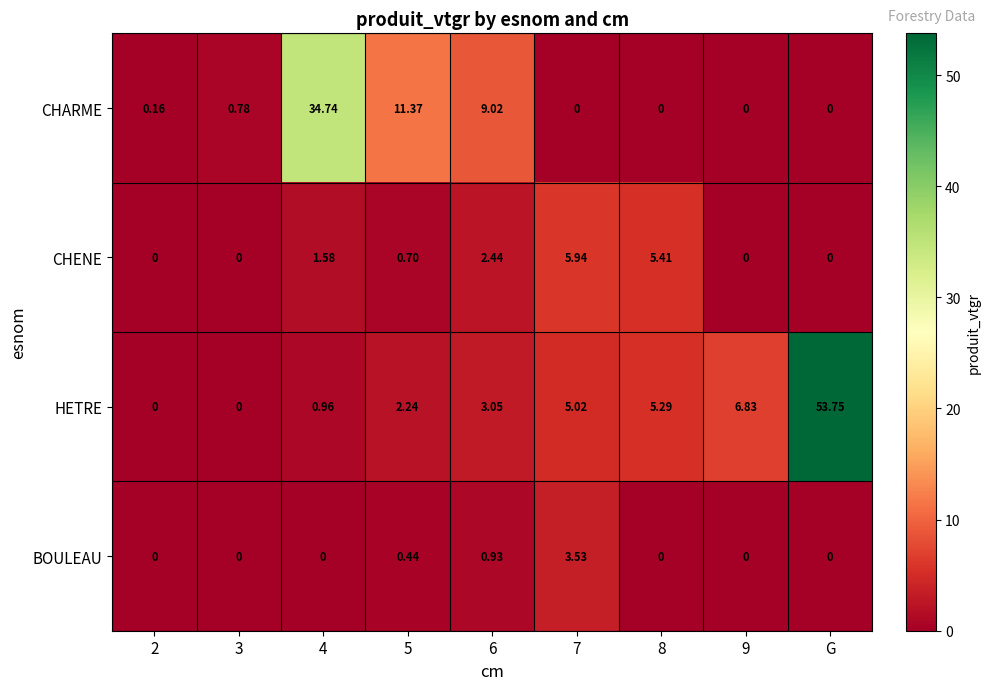

Which series has the widest spread of values?

HETRE